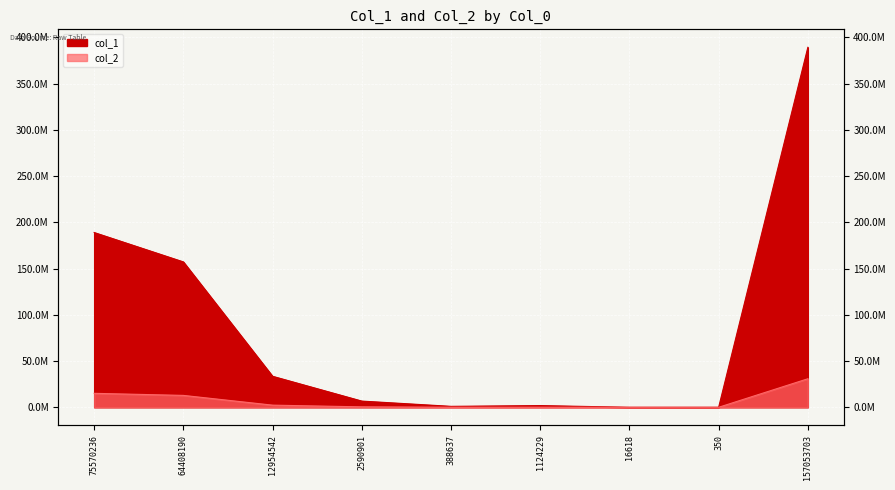

True or false: col_2 and col_1 intersect in this chart.

False